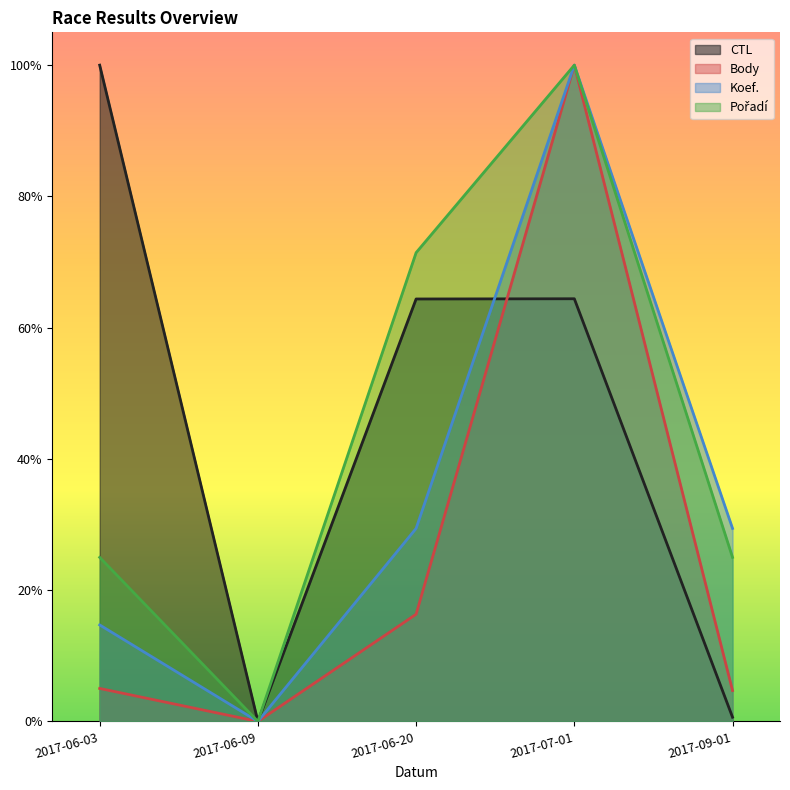

Which has a higher value, 2017-09-01 or 2017-07-01?

2017-07-01